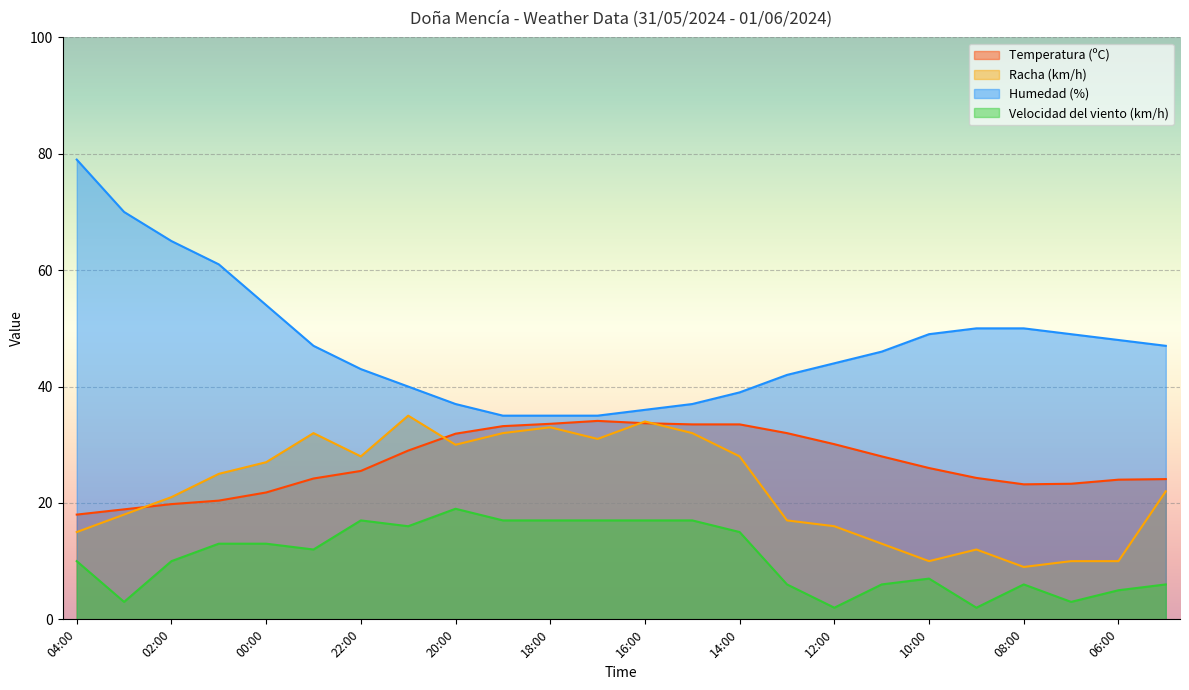

How many values in the Temperatura (ºC) series exceed 26?

11